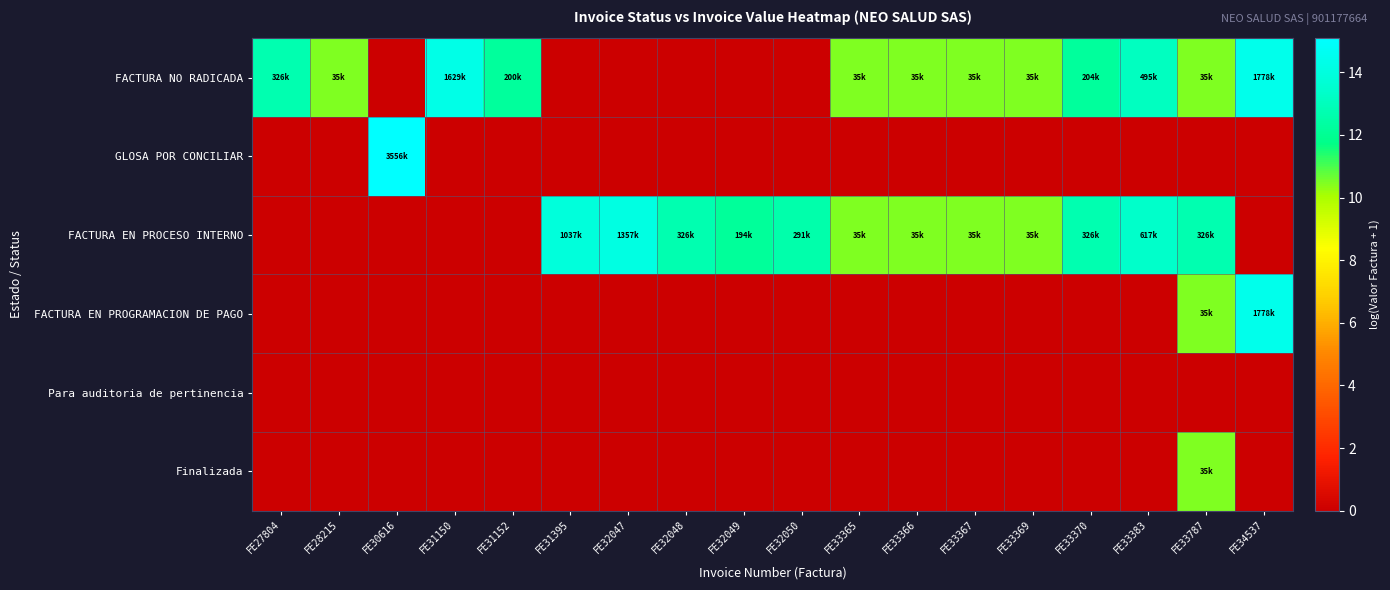

What is the spread (max minus min) of values at FE31150?

14.3